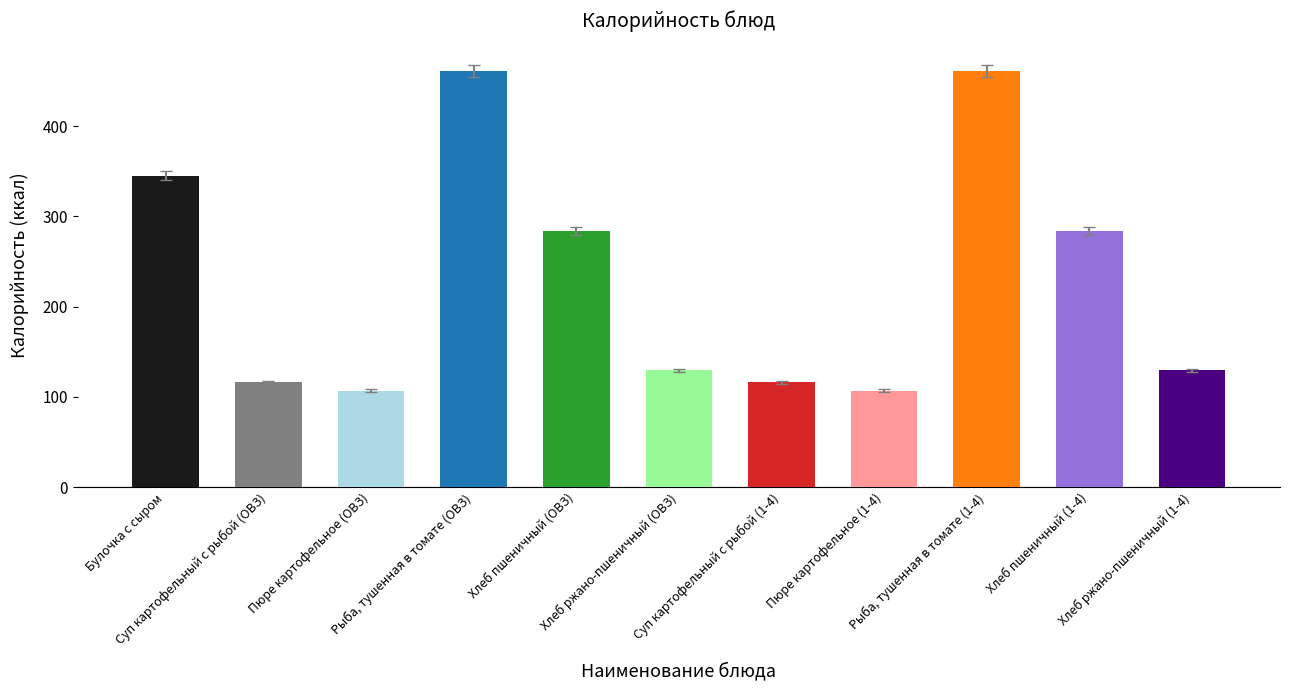

The chart shows a value of 170.7 at Суп картофельный с рыбой (1-4). True or false?

False